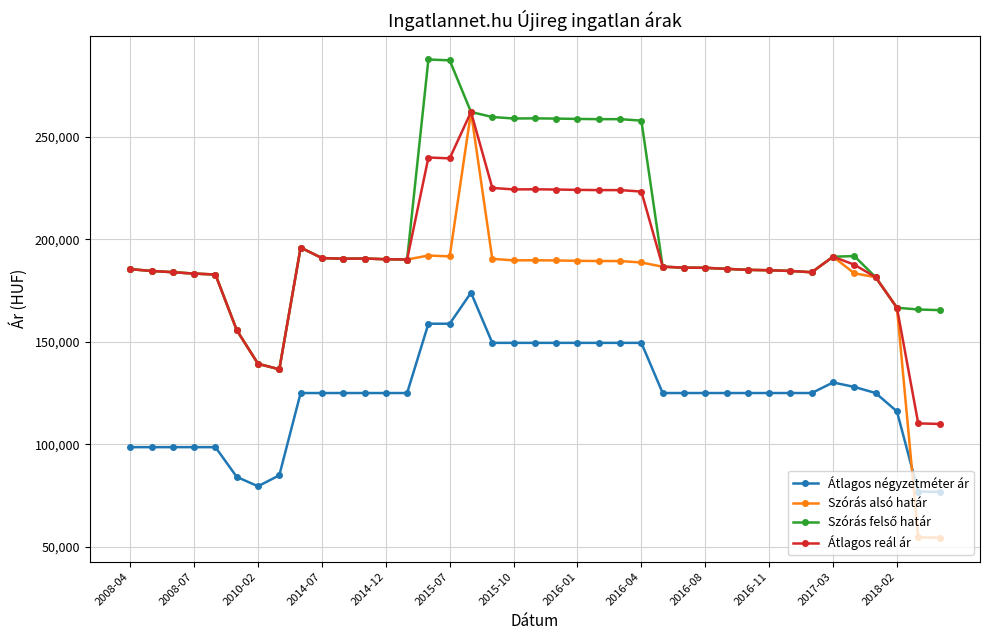

What is the lowest value of the Átlagos négyzetméter ár series?

76795